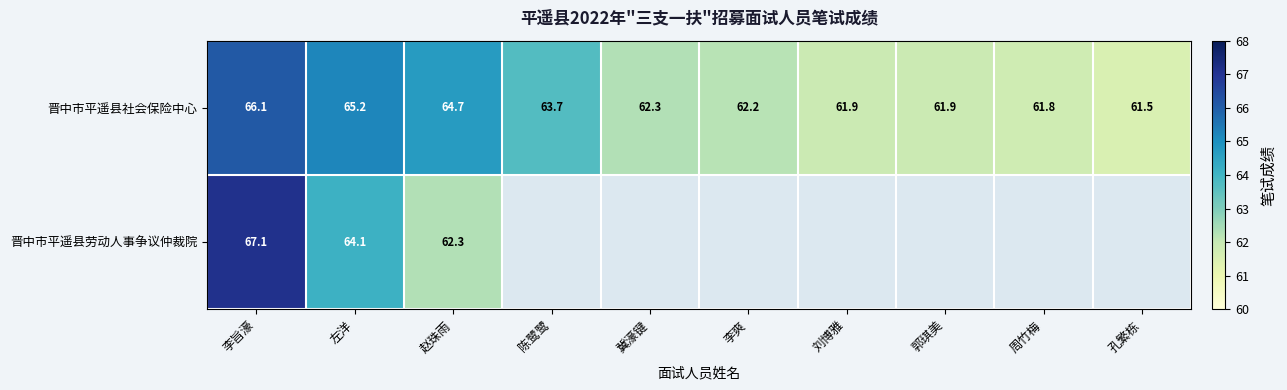

How many values in the 晋中市平遥县社会保险中心 series exceed 62?

6